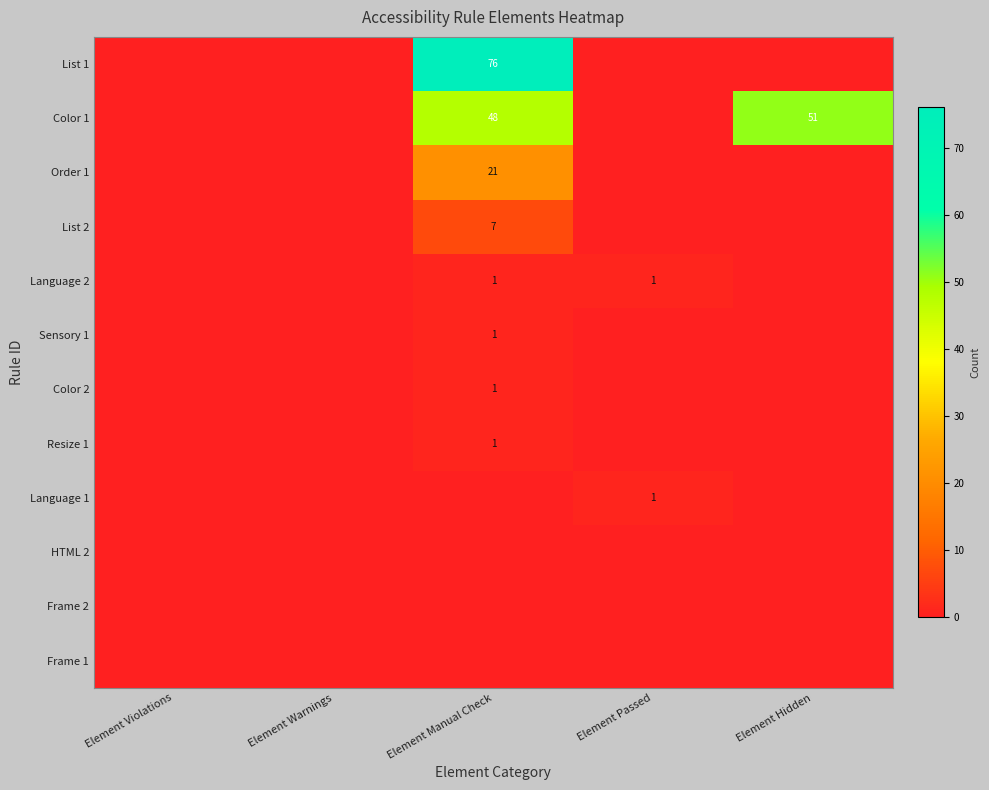

Is it true that Order 1 equals 8 at Element Manual Check?

False